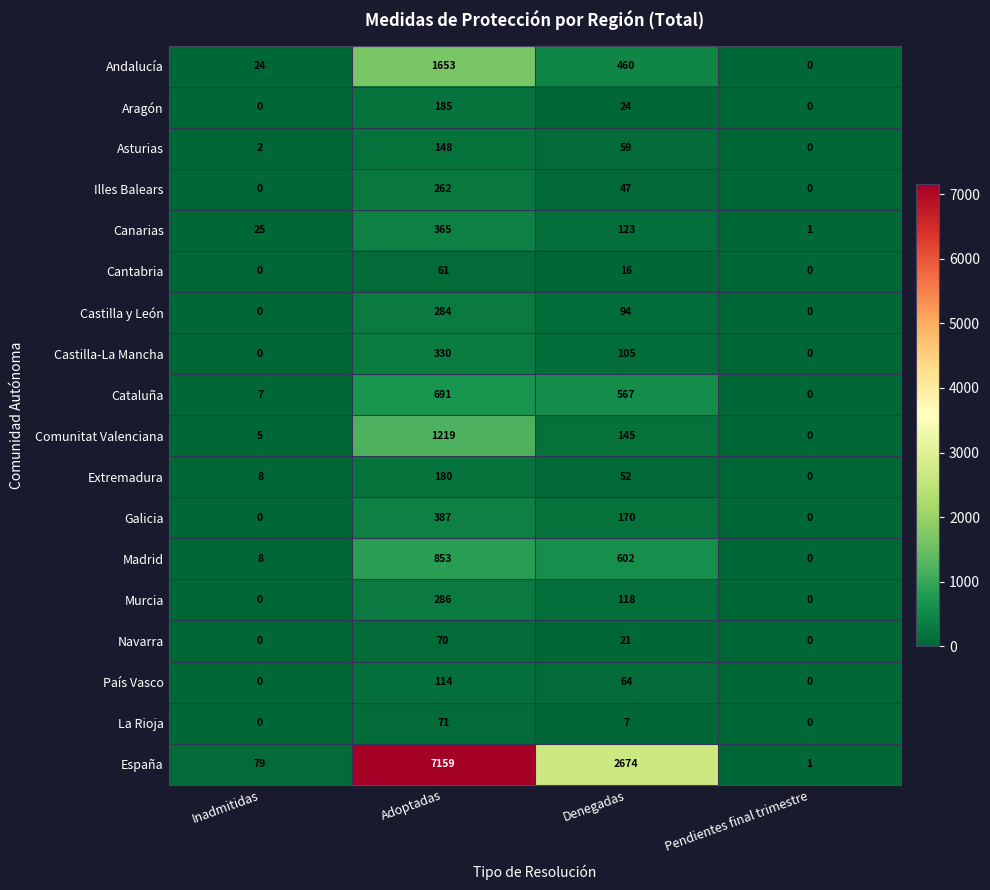

Where does the Illes Balears series first go above 47?

Adoptadas